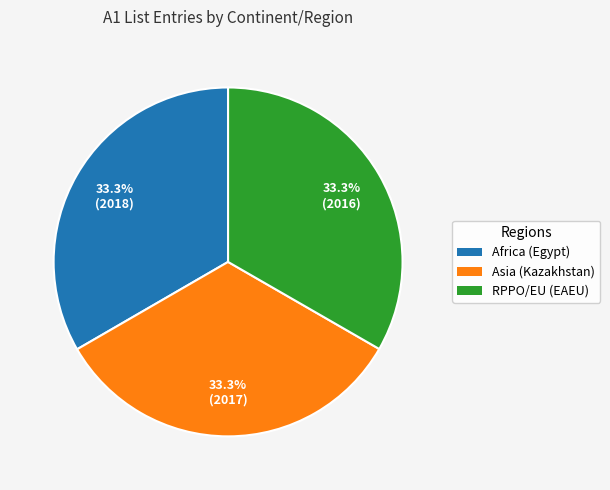

Does Africa (Egypt) represent more than half of the total?

No